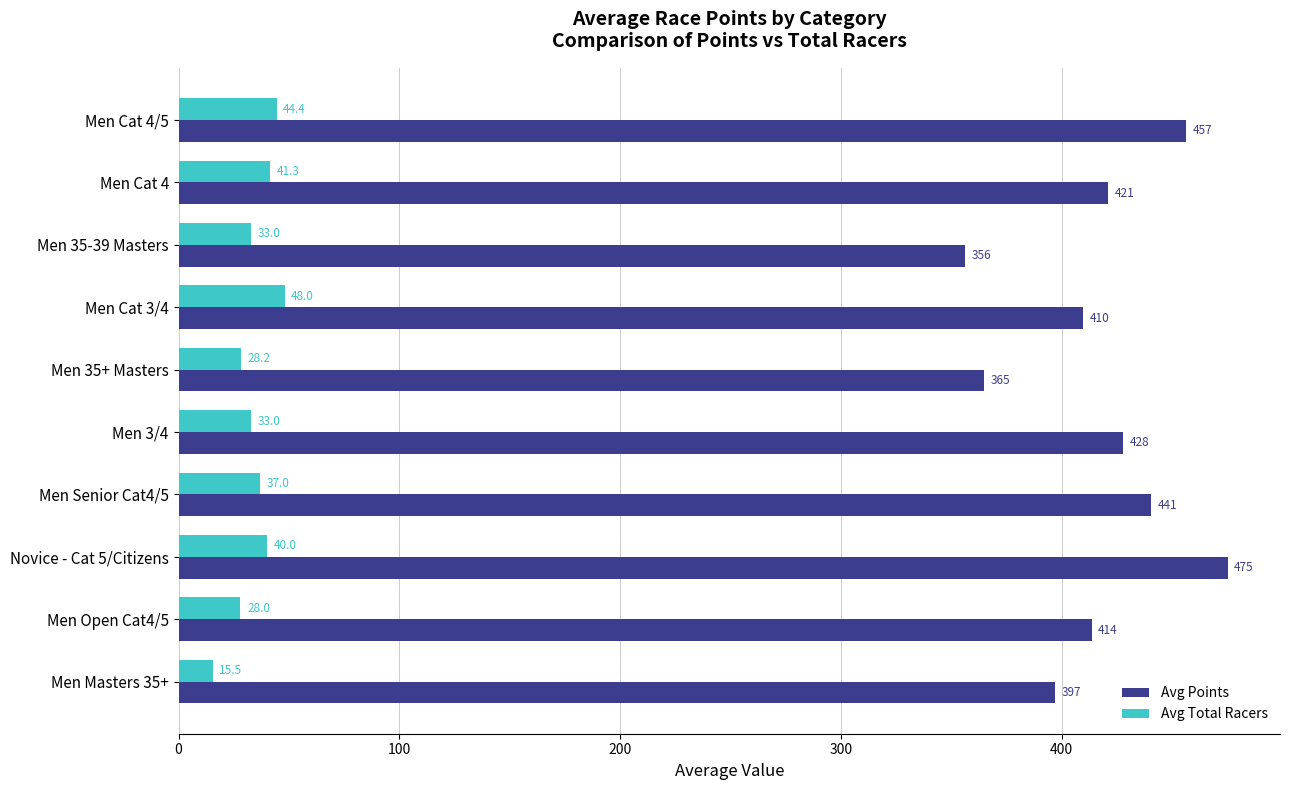

Rank the categories by Avg Points value from highest to lowest.

Novice - Cat 5/Citizens, Men Cat 4/5, Men Senior Cat4/5, Men 3/4, Men Cat 4, Men Open Cat4/5, Men Cat 3/4, Men Masters 35+, Men 35+ Masters, Men 35-39 Masters